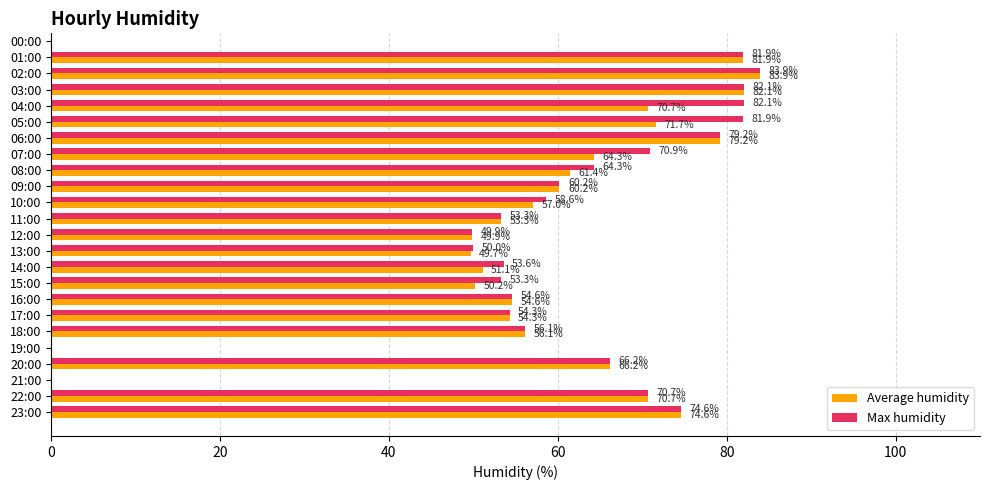

What is the approximate value of Max humidity at 03:00?

82.1